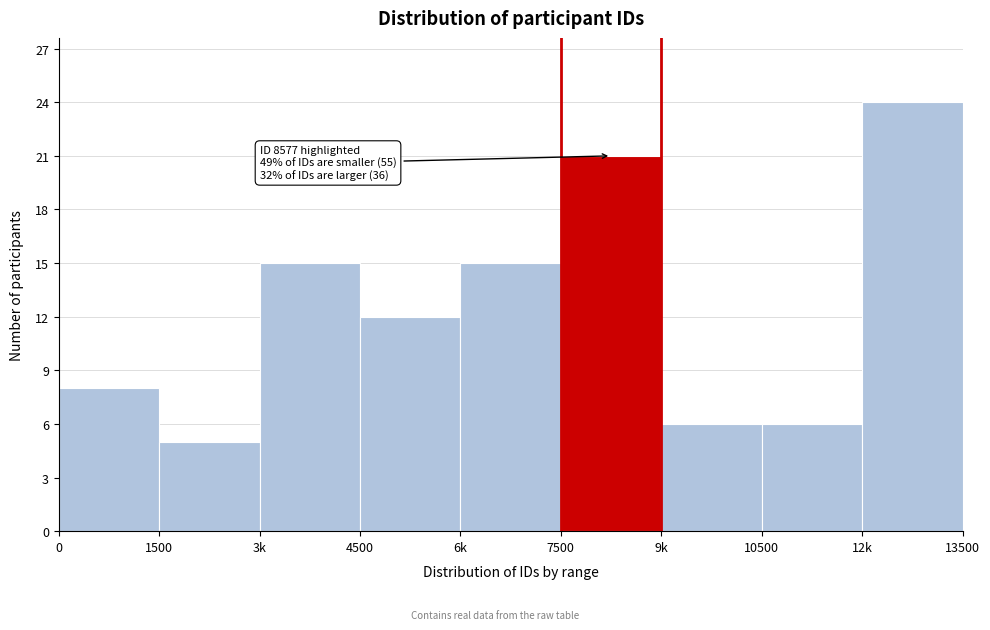

Reading left to right, extract all data points from this chart.

8	5	15	12	15	21	6	6	24